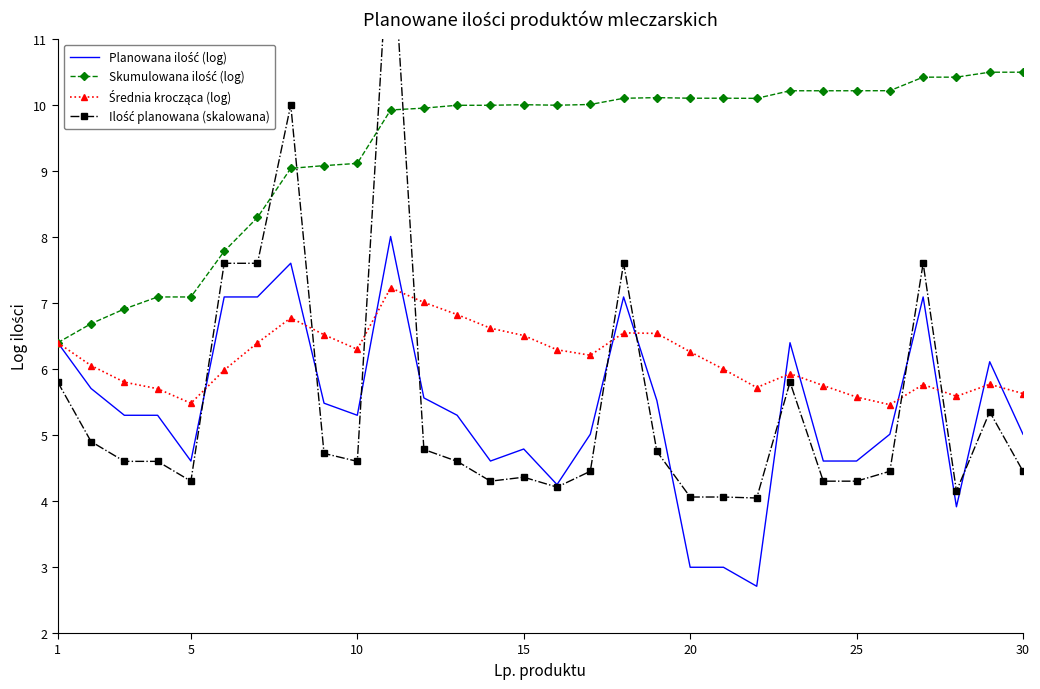

True or false: Średnia krocząca (log) has more than 1 points higher than both neighbors.

True